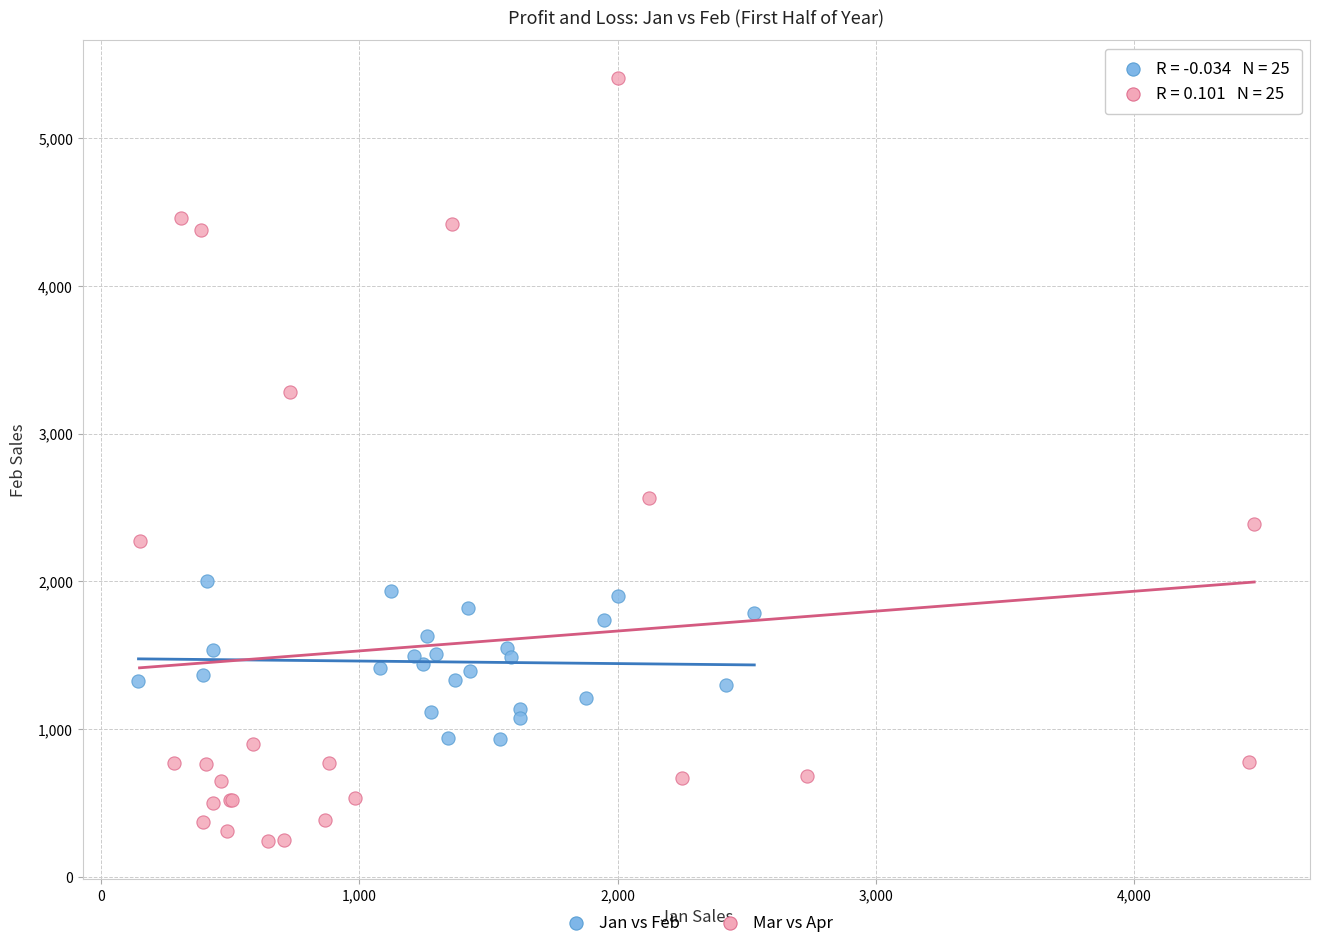

What are all the series names shown in the legend?

Jan vs Feb, Mar vs Apr